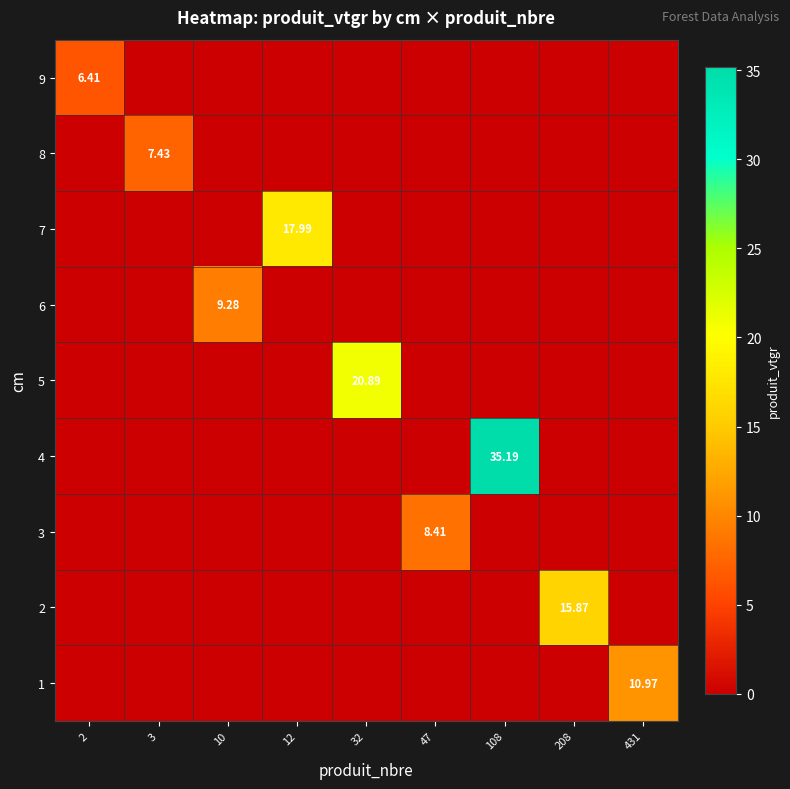

True or false: 2 has a value of -5.9 at 10.

False